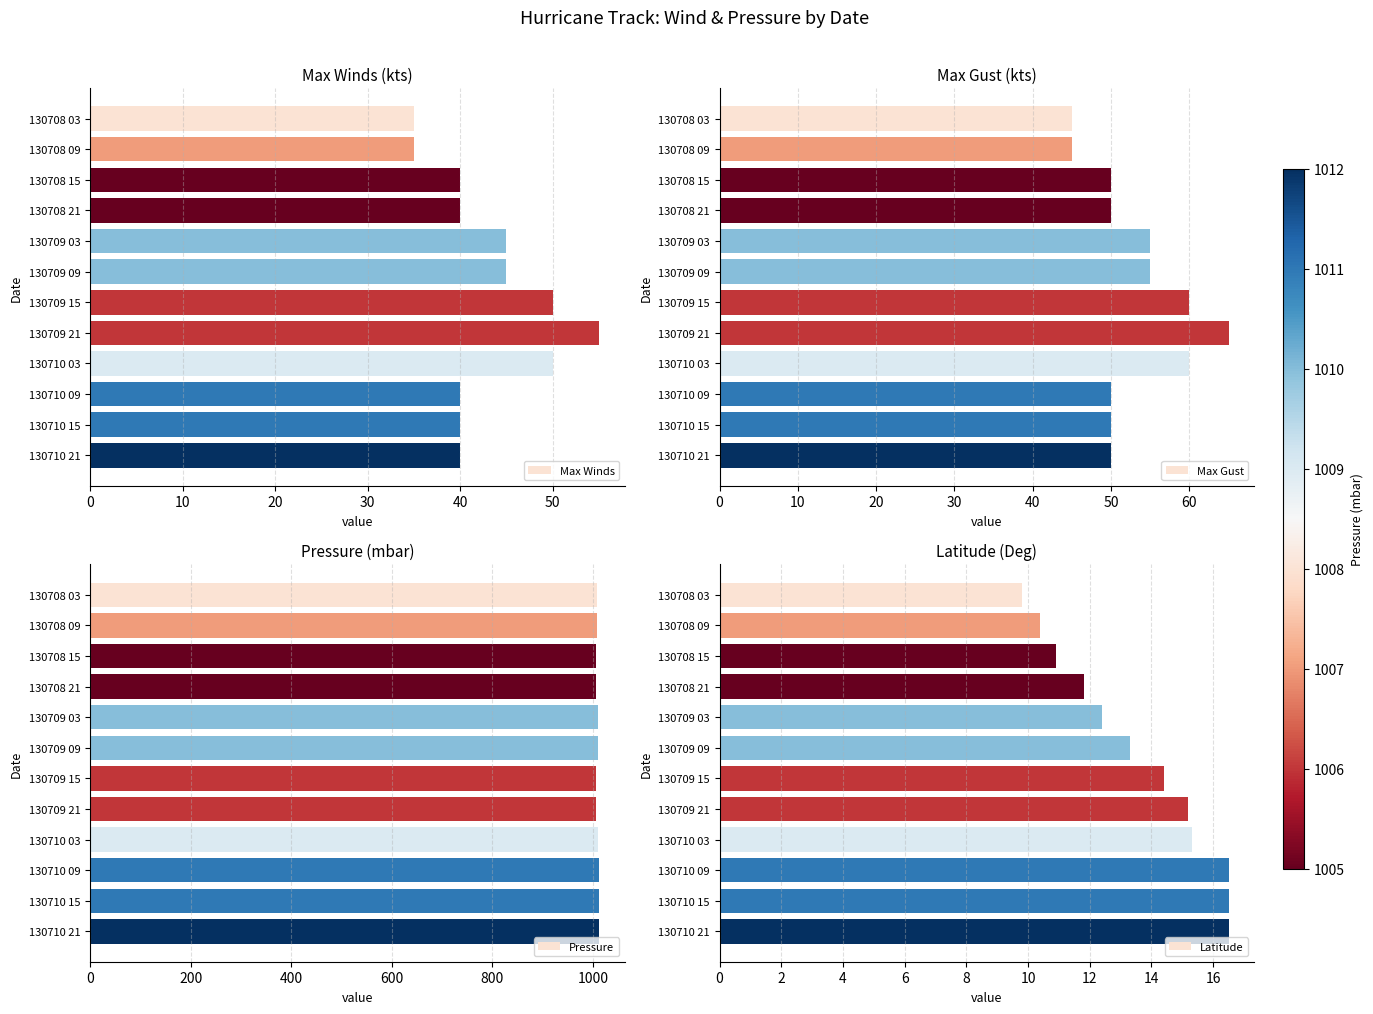

What is the average value of the Max Winds series?

43